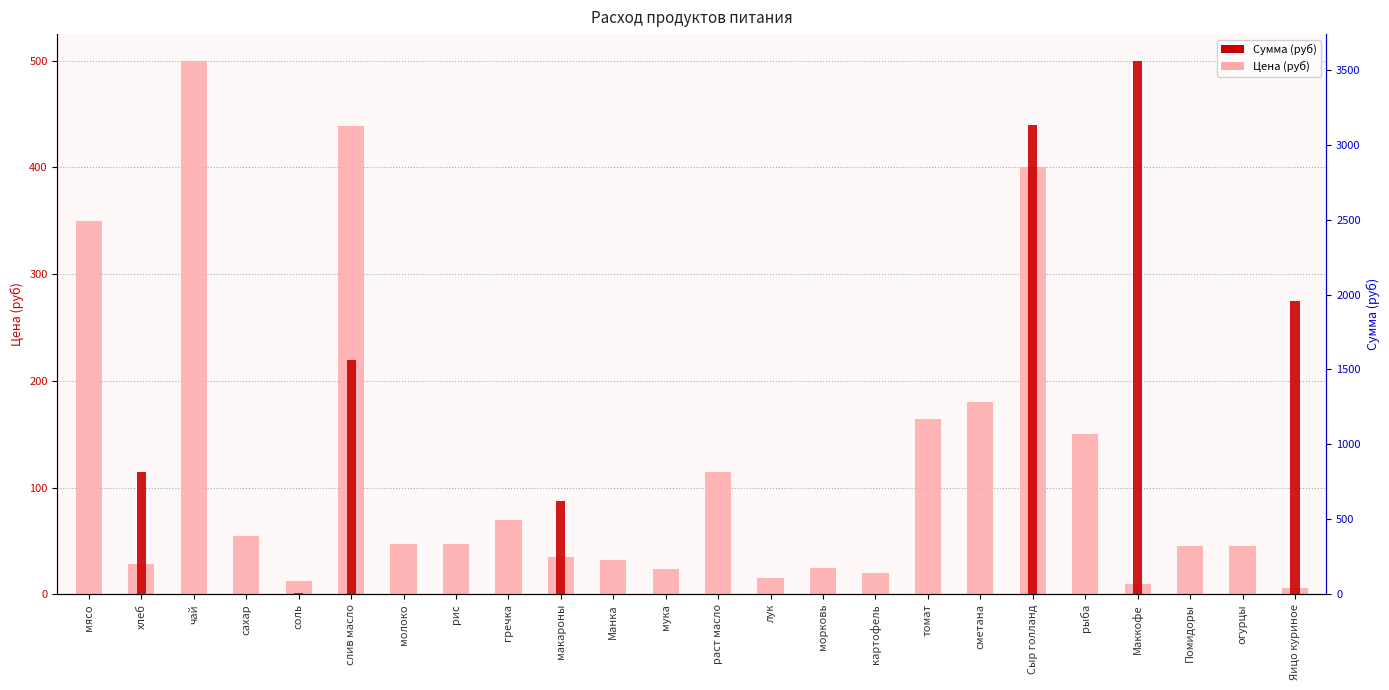

Reading left to right, what are all the values shown in this chart?

Цена (руб): мясо=350.0	хлеб=28.6	чай=500.0	сахар=55.0	соль=12.0	слив масло=438.9	молоко=47.0	рис=47.0	гречка=70.0	макароны=35.0	Манка=32.0	мука=24.0	раст масло=115.0	лук=15.0	морковь=25.0	картофель=20.0	томат=164.3	сметана=180.0	Сыр голланд=400.0	рыба=150.0	Маккофе=10.0	Помидоры=45.0	огурцы=45.0	Яицо куриное=5.5
Сумма (руб): мясо=0.0	хлеб=813.7	чай=0.0	сахар=0.0	соль=8.5	слив масло=1562.4	молоко=0.0	рис=0.0	гречка=0.0	макароны=623.0	Манка=0.0	мука=0.0	раст масло=0.0	лук=0.0	морковь=0.0	картофель=0.0	томат=0.0	сметана=0.0	Сыр голланд=3132.8	рыба=0.0	Маккофе=3560.0	Помидоры=0.0	огурцы=0.0	Яицо куриное=1958.0